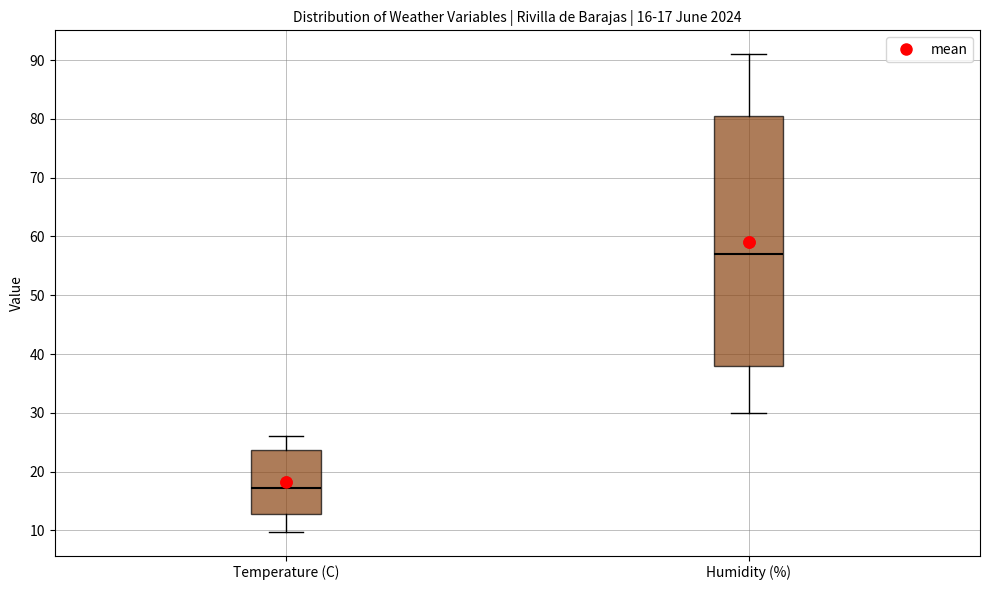

Which box is the tallest, from its lower edge to its upper edge?

Humidity (%)